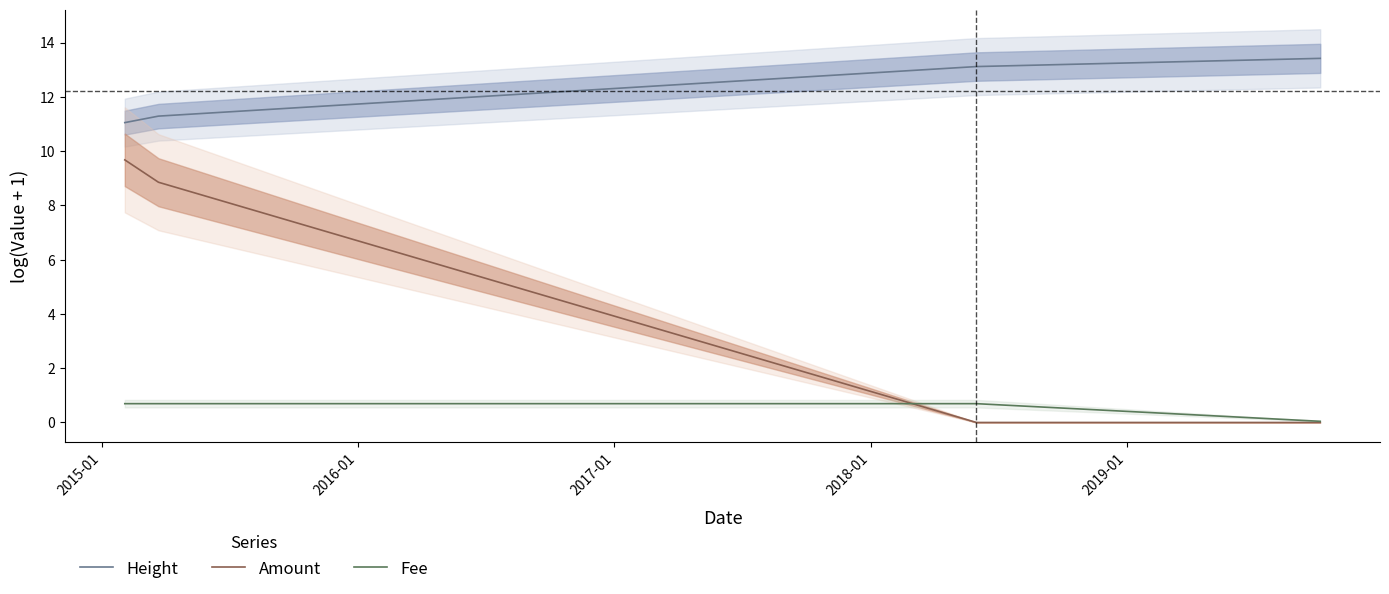

What is the highest value of the Amount series?

9.7